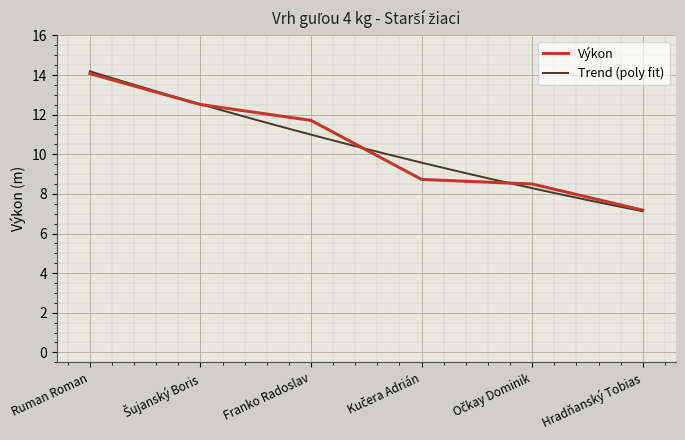

List the labels in order of value, largest first.

Ruman Roman, Šujanský Boris, Franko Radoslav, Kučera Adrián, Očkay Dominik, Hradňanský Tobias